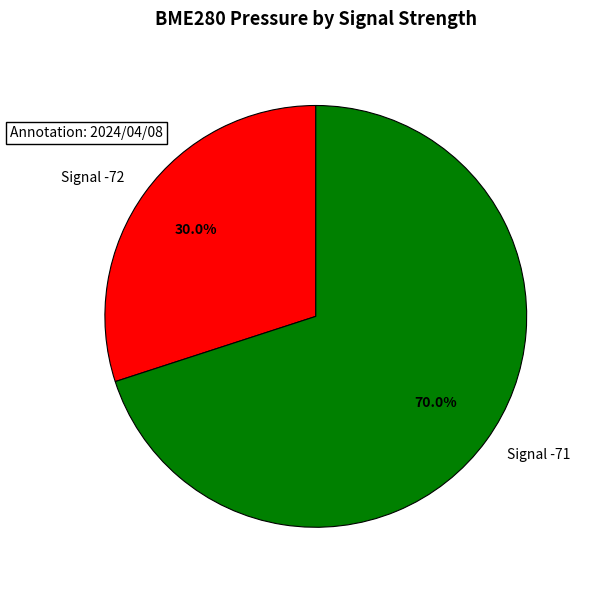

What is the majority slice?

Signal -71